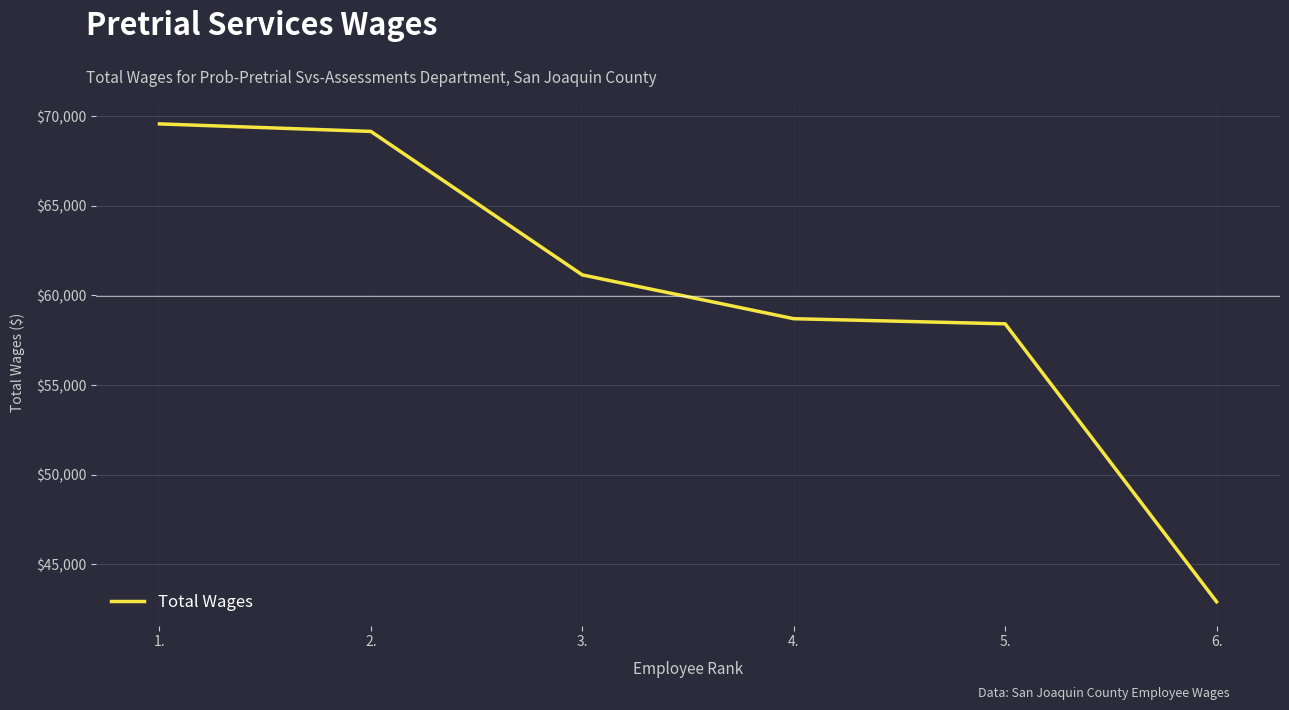

What is the change in value from 1. to 2.?

-420